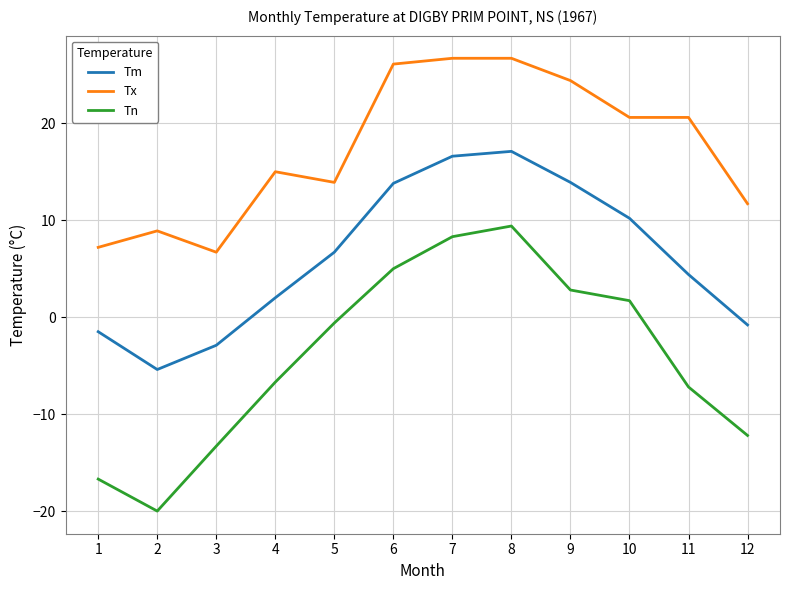

What is the total value across all series at 2?

-16.5